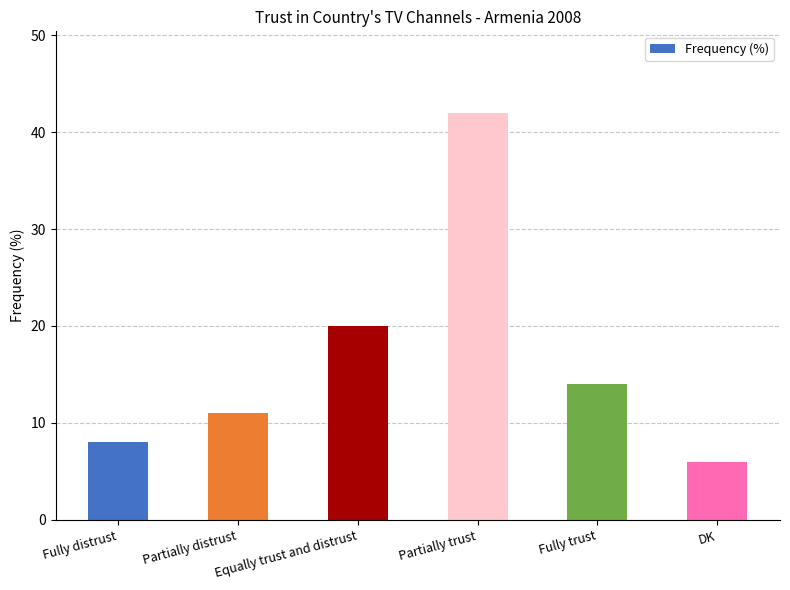

The chart shows a value of 14 at Fully trust. True or false?

True